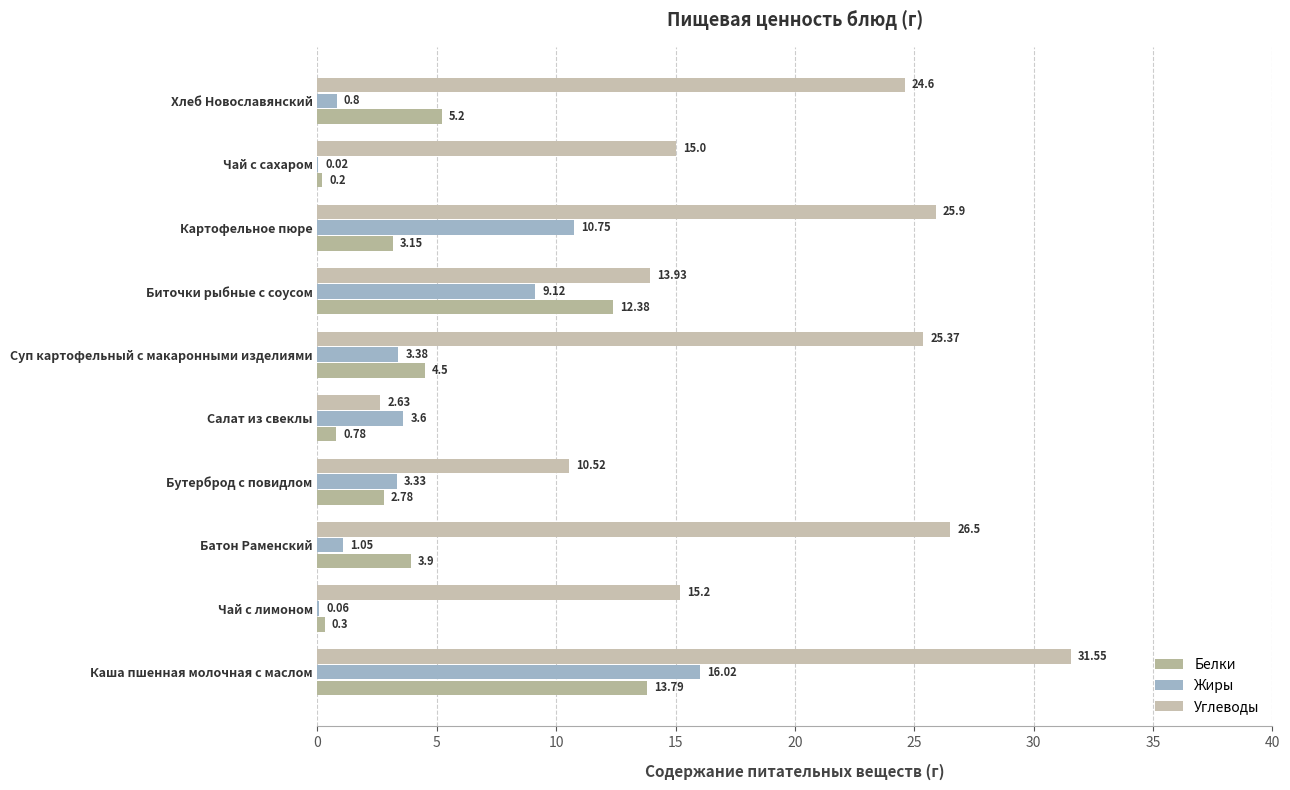

What is the difference between the maximum and second lowest values in the Белки series?

13.5